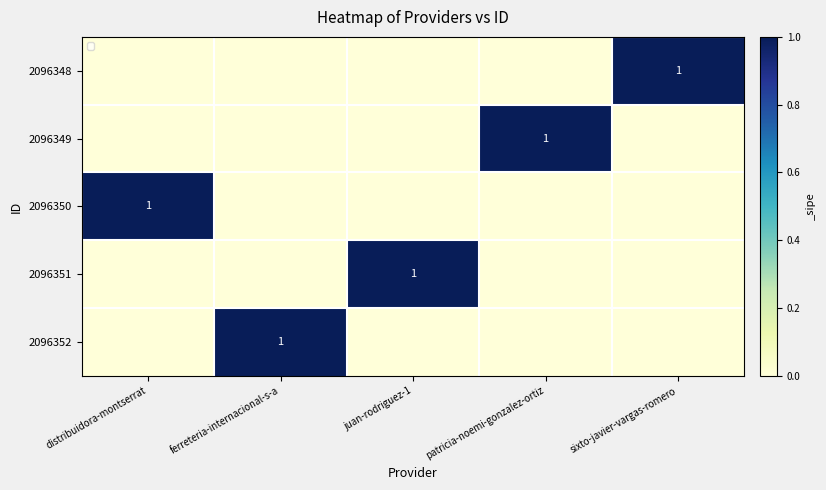

The value of 2096348 at ferreteria-internacional-s-a is 0. True or false?

True